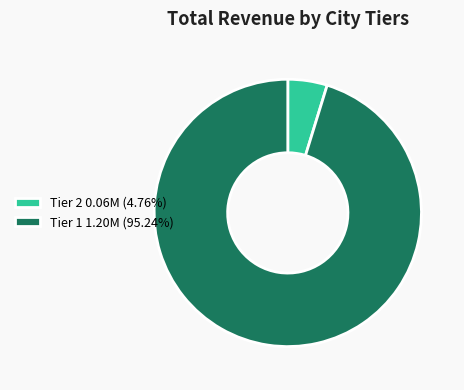

How many segments does this pie chart have?

2